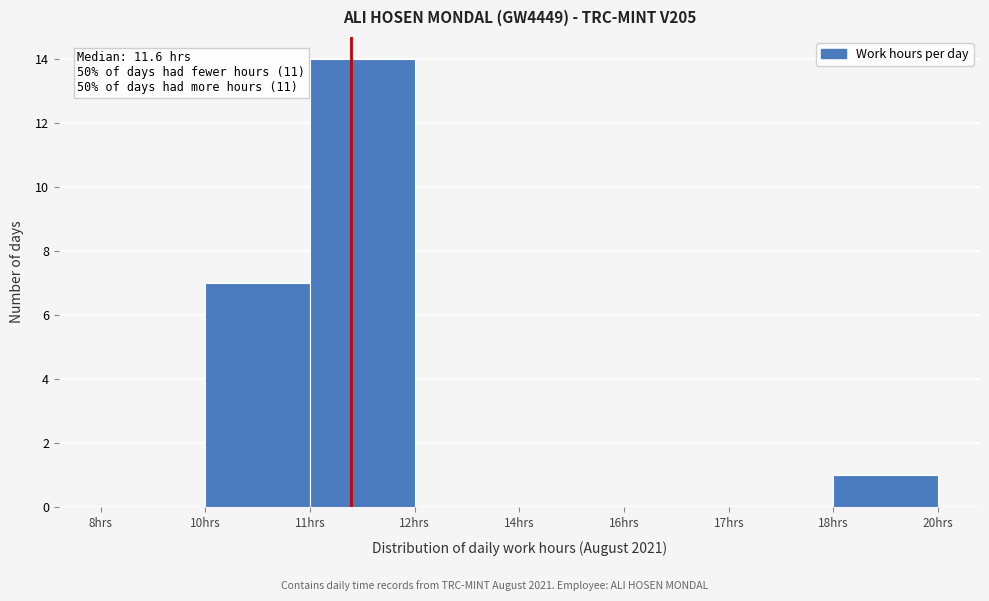

Reading left to right, extract all data points from this chart.

8hrs=0	10hrs=7	11hrs=14	12hrs=0	14hrs=0	16hrs=0	17hrs=0	18hrs=1